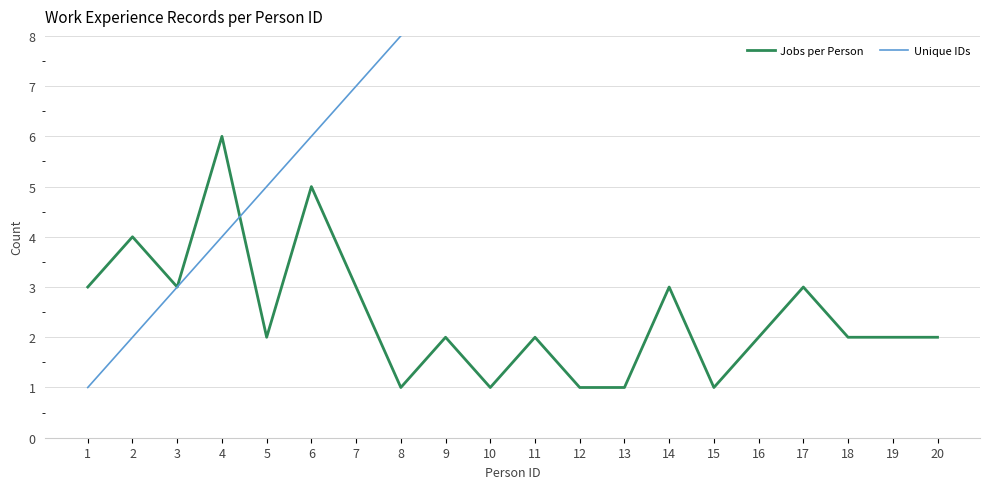

Reading left to right, extract all data points from this chart.

Jobs per Person: 1=3	2=4	3=3	4=6	5=2	6=5	7=3	8=1	9=2	10=1	11=2	12=1	13=1	14=3	15=1	16=2	17=3	18=2	19=2	20=2
Unique IDs: 1=1	2=2	3=3	4=4	5=5	6=6	7=7	8=8	9=9	10=10	11=11	12=12	13=13	14=14	15=15	16=16	17=17	18=18	19=19	20=20